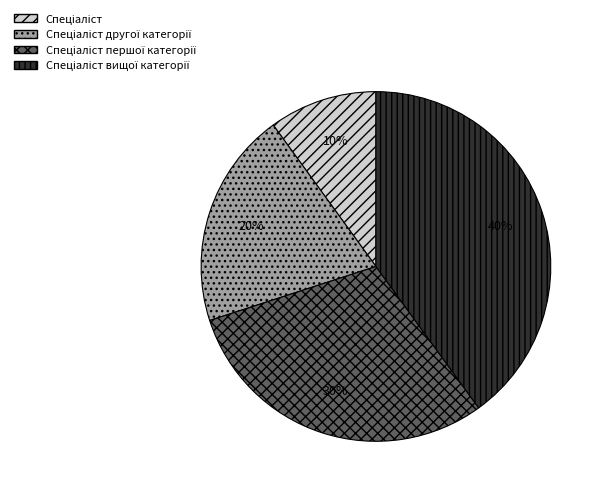

To the nearest percent, what is the difference between the largest and smallest slice percentages?

30%